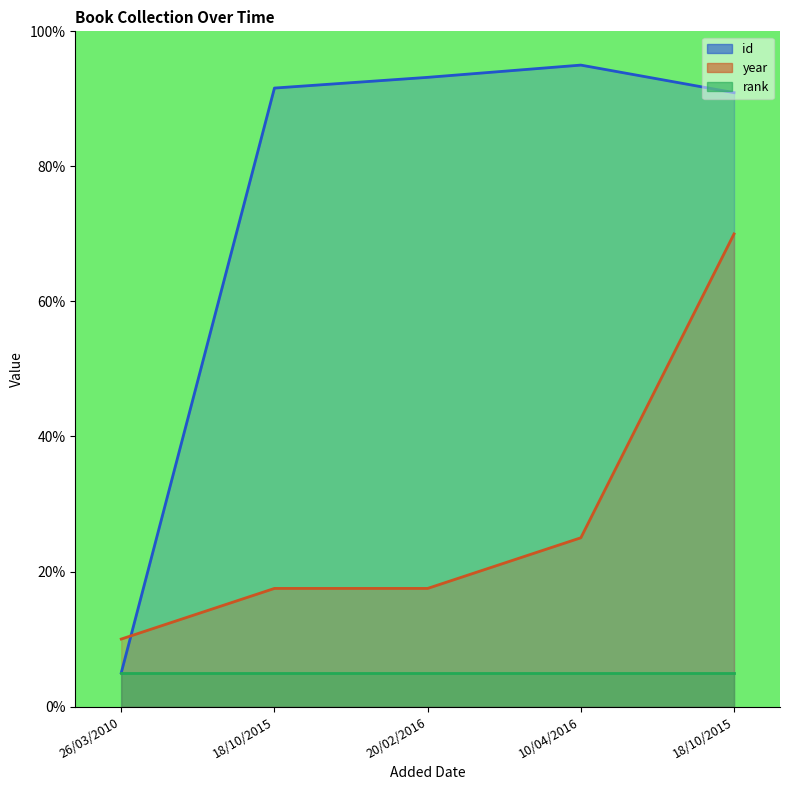

What is the sum of all id values?

375.7